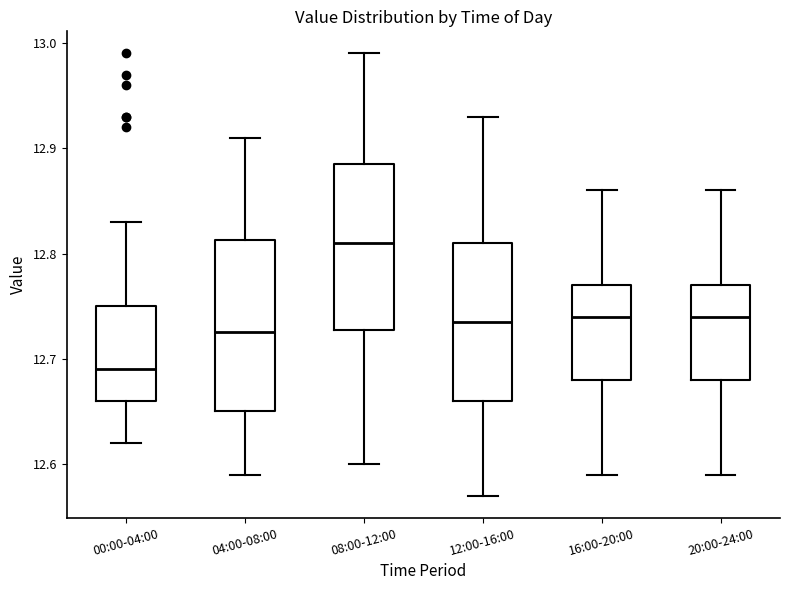

Where does the median line of the box for 20:00-24:00 sit on the y-axis? The values are not printed on the chart, so give them approximately, as read against the axis.

12.74